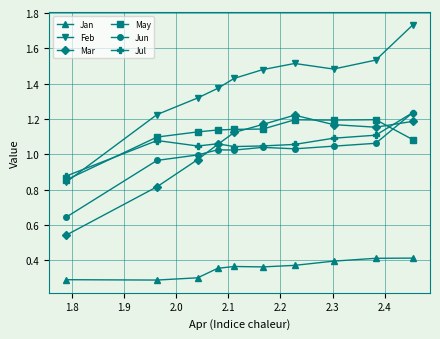

Count the Jul values in the range 1 to 2.

9